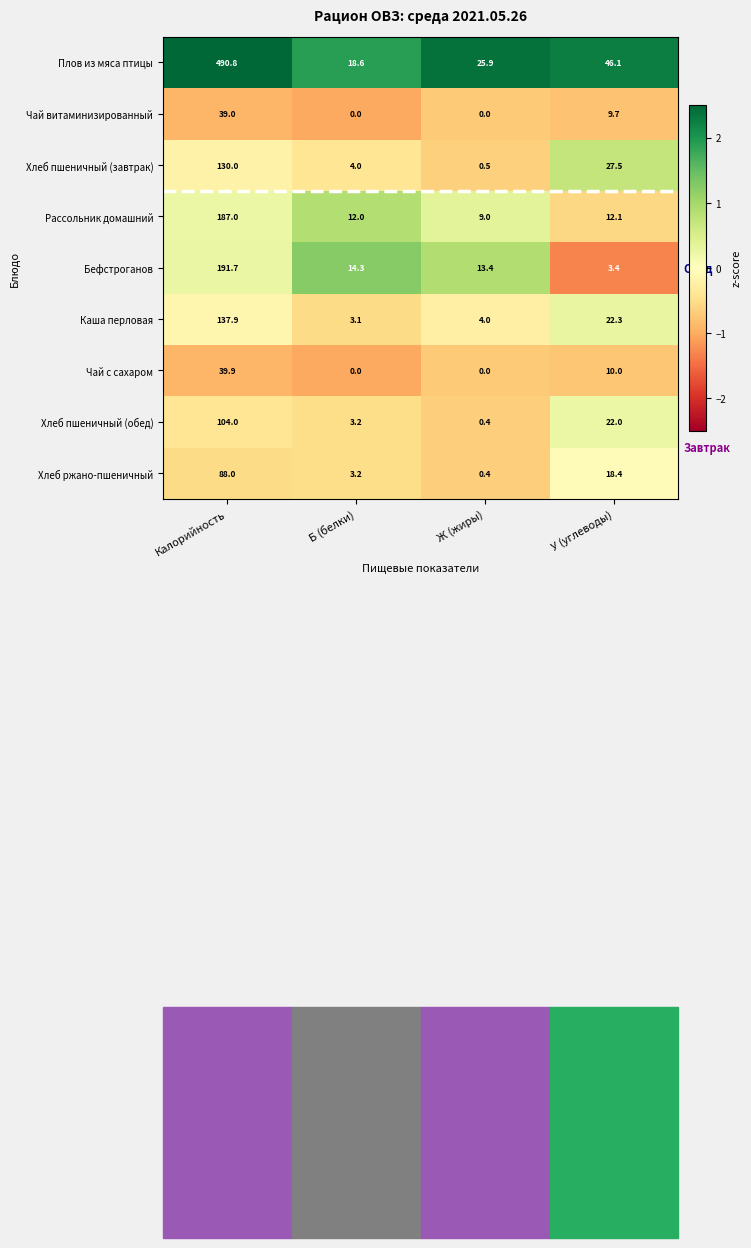

What is the sum of the Хлеб ржано-пшеничный values at У (углеводы) and Б (белки)?

21.6